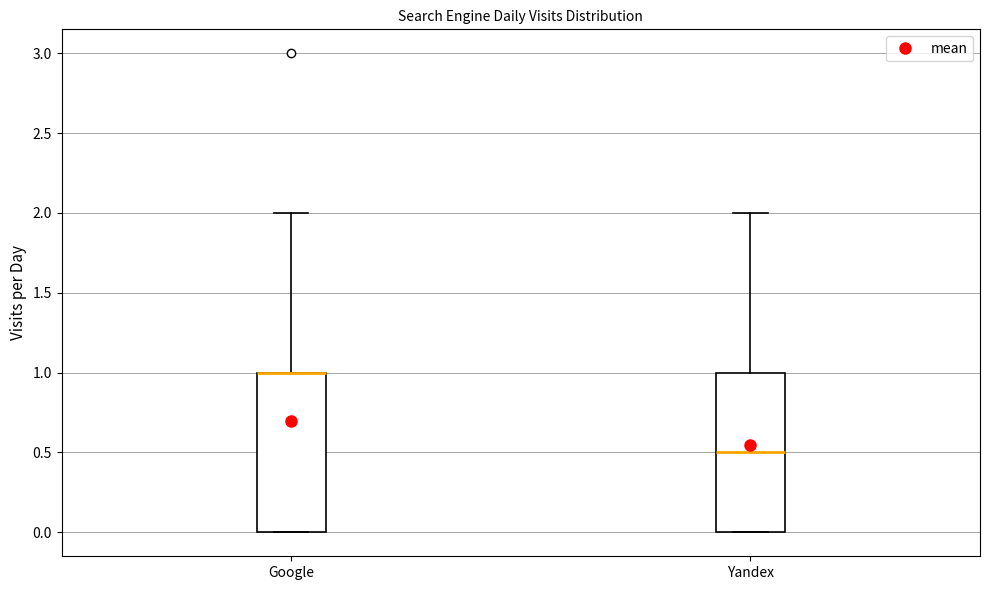

Reading left to right, transcribe this box plot: for each box, give where its median line is, the range the box spans, and where its two whiskers end, as read against the y-axis. The values are not printed on the chart, so give them approximately, as read against the axis.

Google: median 1.0 (drawn on the box's upper edge), box 0.0 to 1.0, whiskers 0.0 to 2.0
Yandex: median 0.5, box 0.0 to 1.0, whiskers 0.0 to 2.0